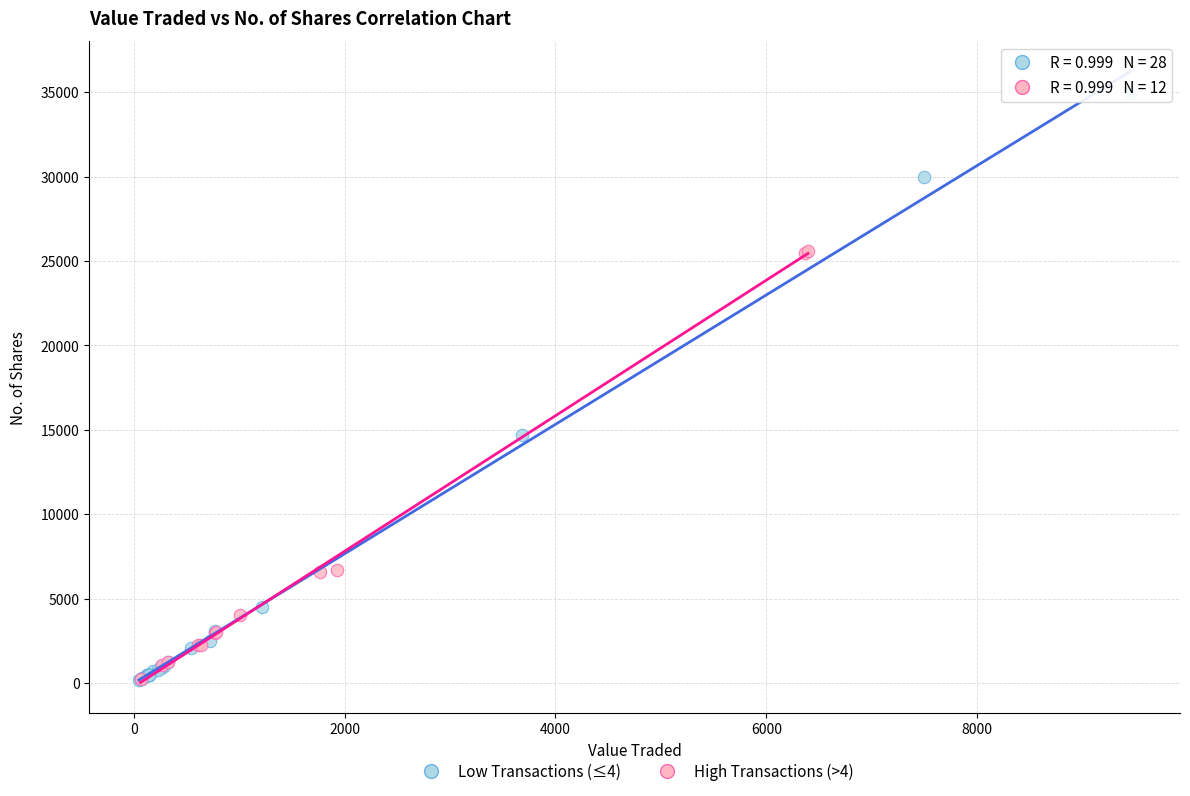

Which series contains the highest Y value?

Low Transactions (≤4)